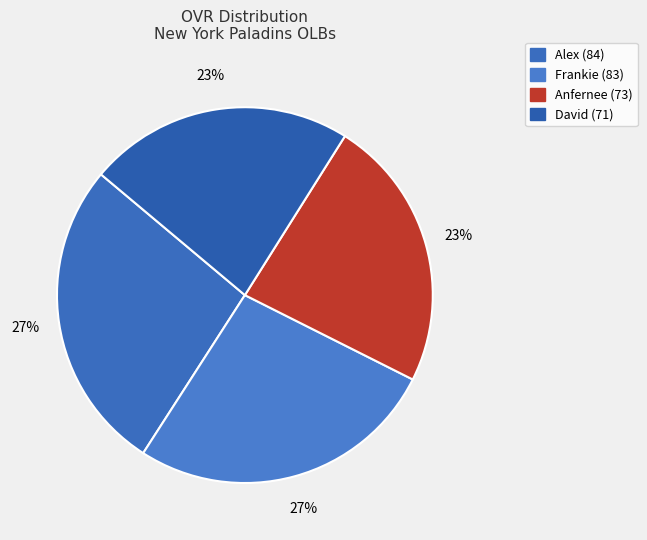

How many slices are in this pie chart?

4